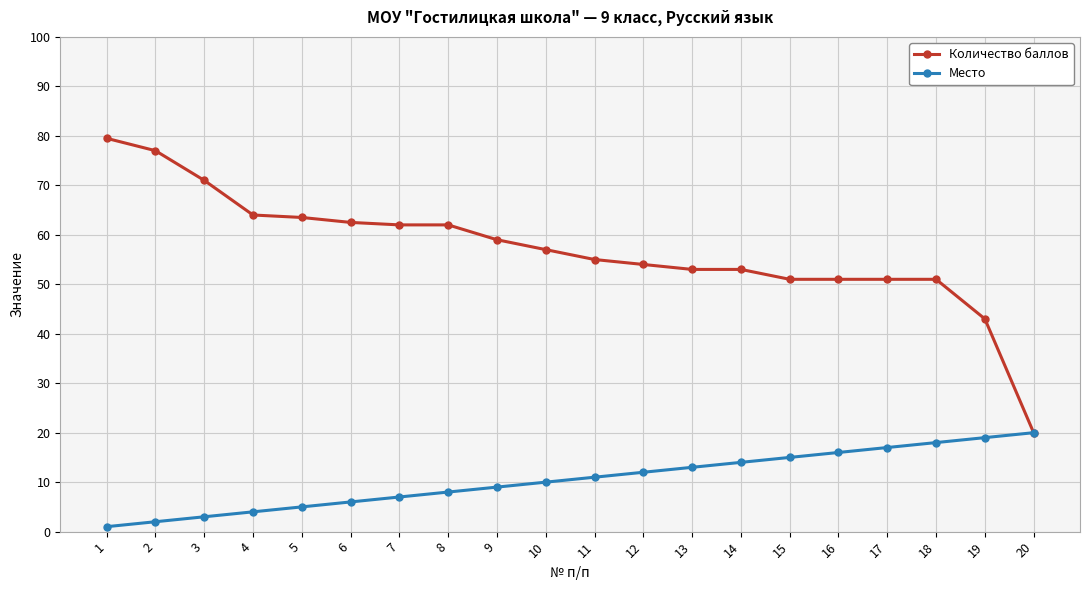

Reading left to right, extract all data points from this chart.

Количество баллов: 1=79.5	2=77.0	3=71.0	4=64.0	5=63.5	6=62.5	7=62.0	8=62.0	9=59.0	10=57.0	11=55.0	12=54.0	13=53.0	14=53.0	15=51.0	16=51.0	17=51.0	18=51.0	19=43.0	20=20.0
Место: 1=1.0	2=2.0	3=3.0	4=4.0	5=5.0	6=6.0	7=7.0	8=8.0	9=9.0	10=10.0	11=11.0	12=12.0	13=13.0	14=14.0	15=15.0	16=16.0	17=17.0	18=18.0	19=19.0	20=20.0